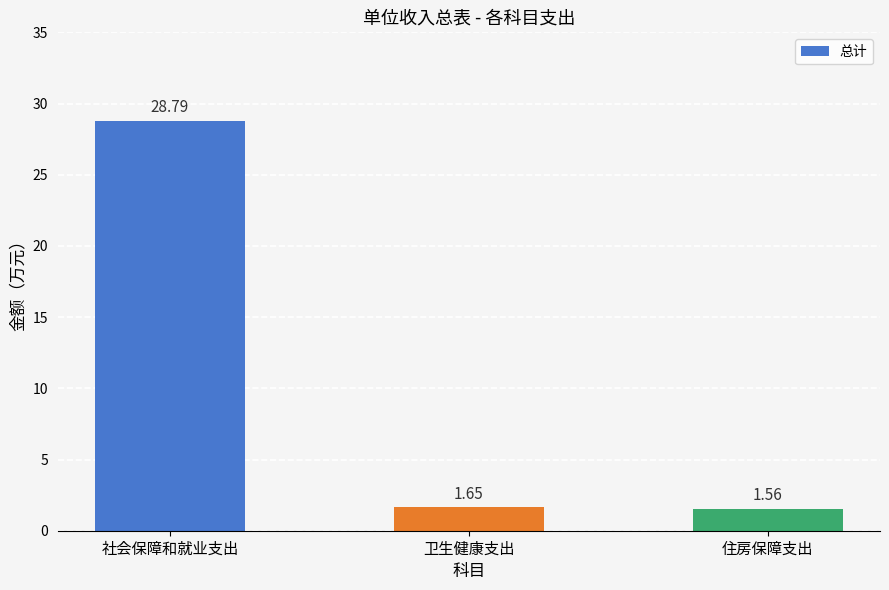

Count the number of categories in the chart.

3